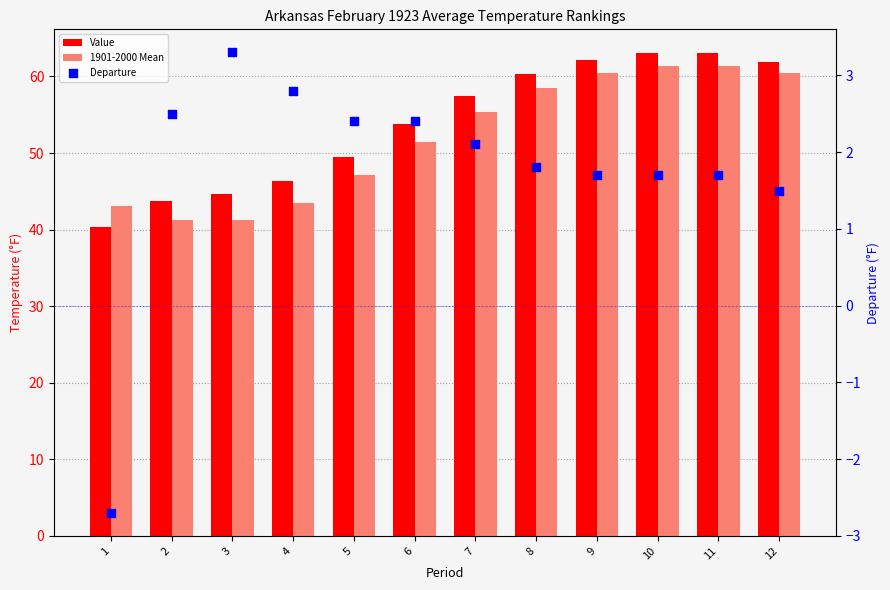

Which series contains the lowest Y value?

Departure